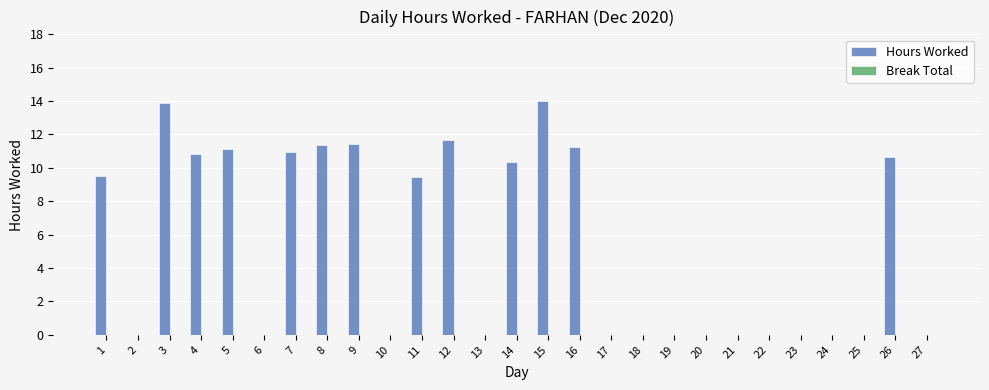

What is the change in value from 15 to 25?

-14.0